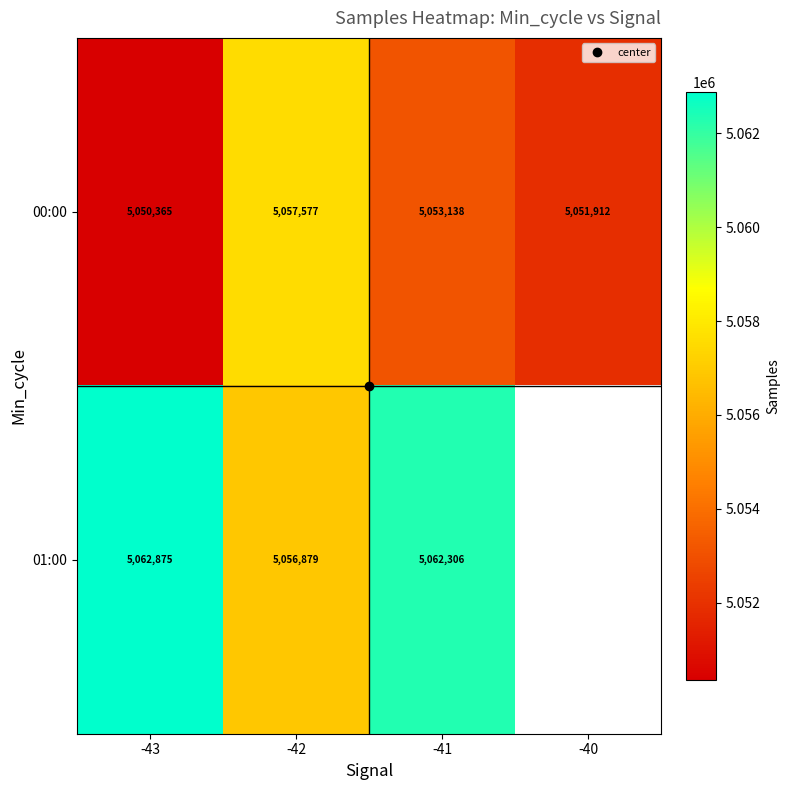

What is the approximate value of 00:00 at -42?

5057577.9